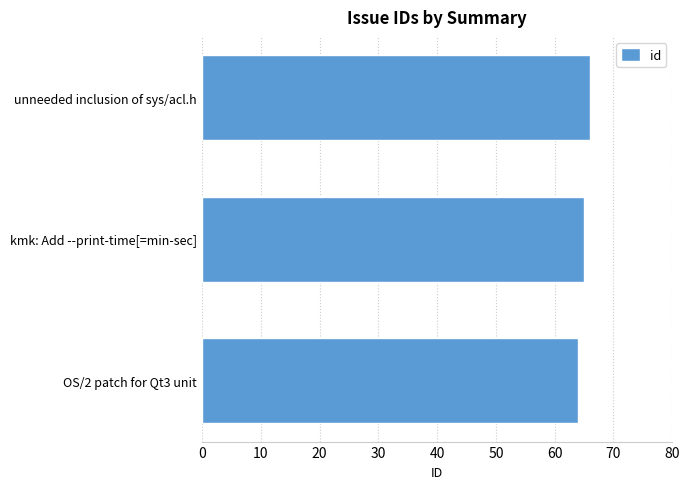

What is the average value?

65